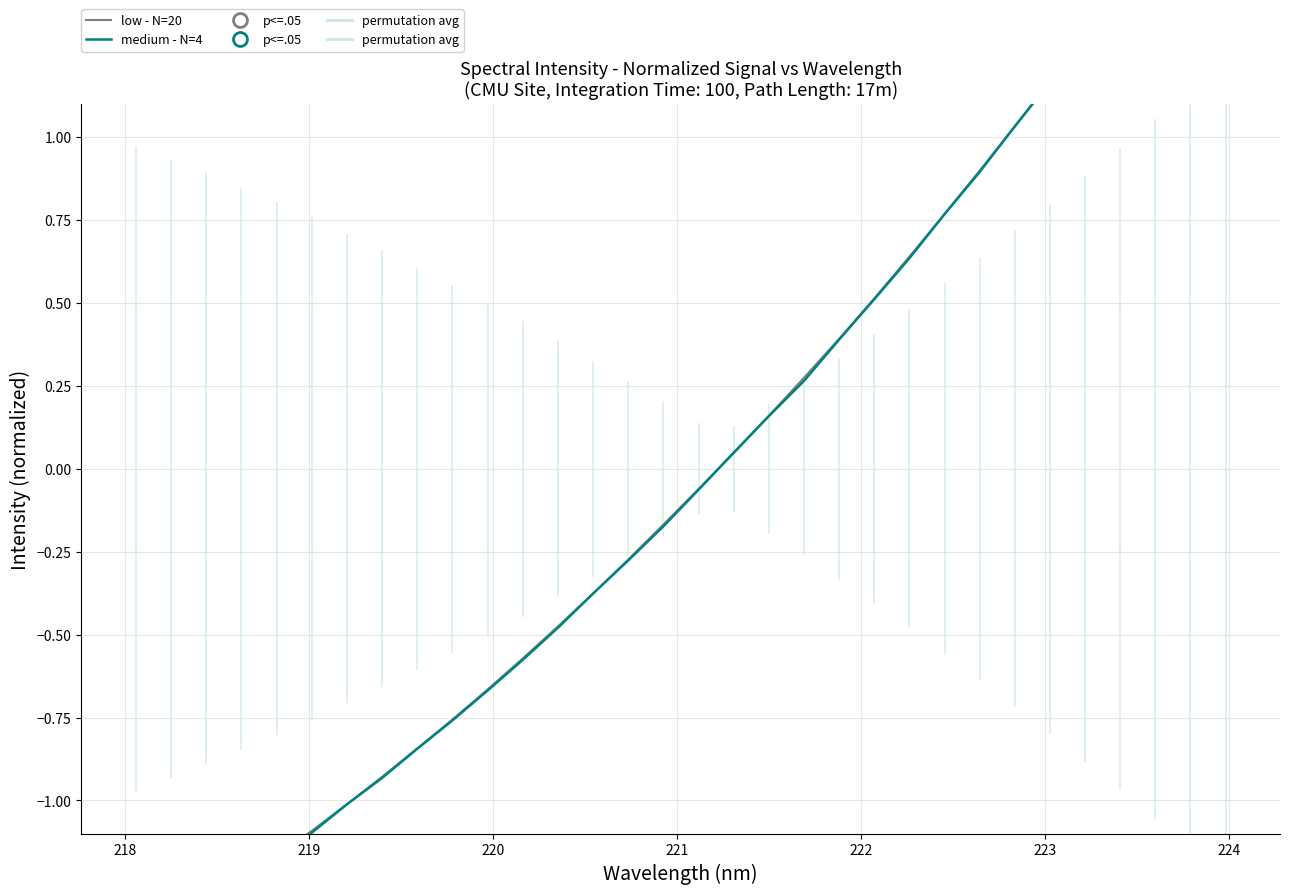

At how many categories does at least one series exceed 1?

7